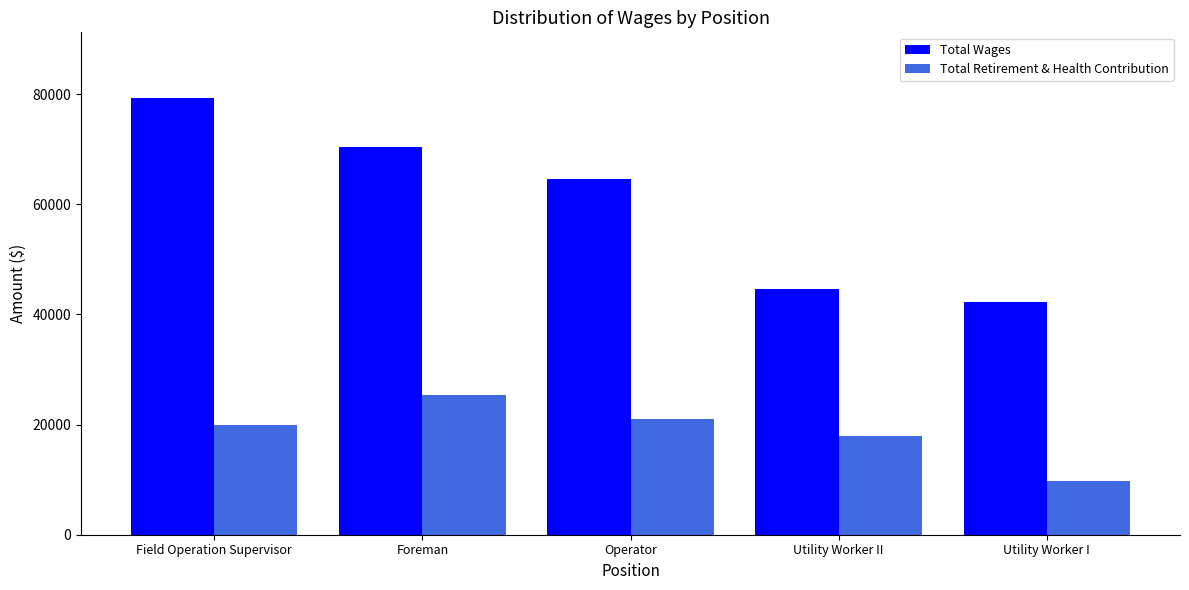

The Total Wages series shows 116167 at Operator. True or false?

False